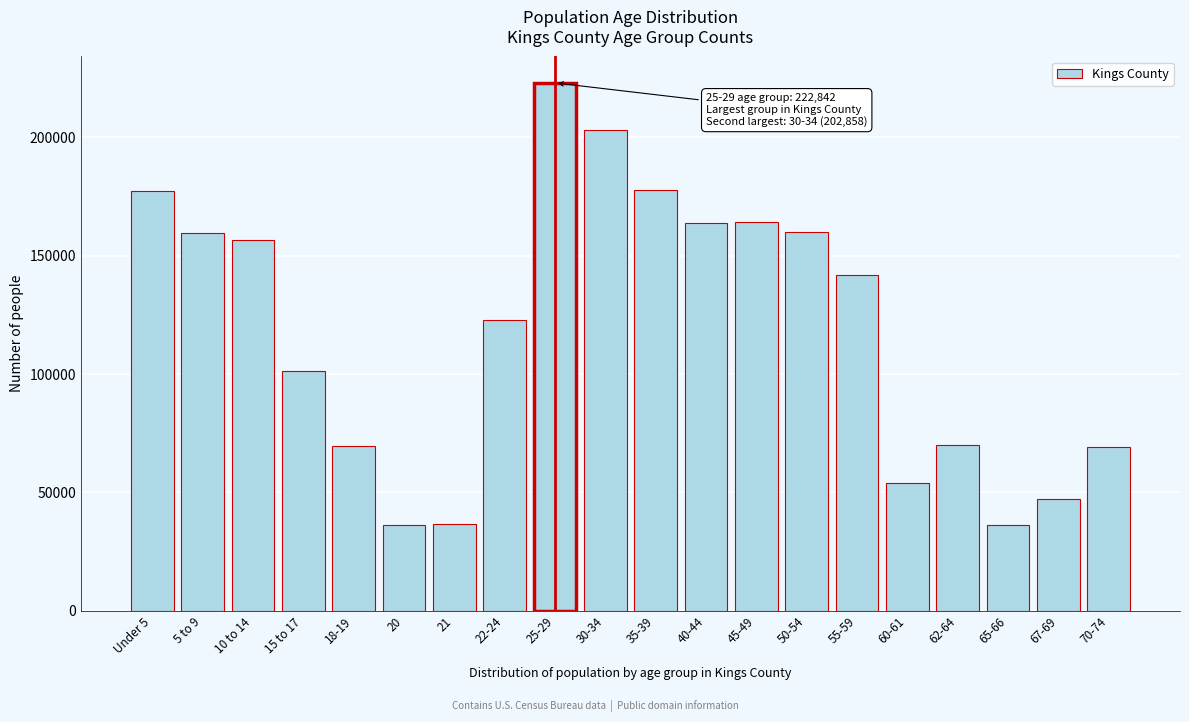

What is the value of the 5th bar from the left?

69458